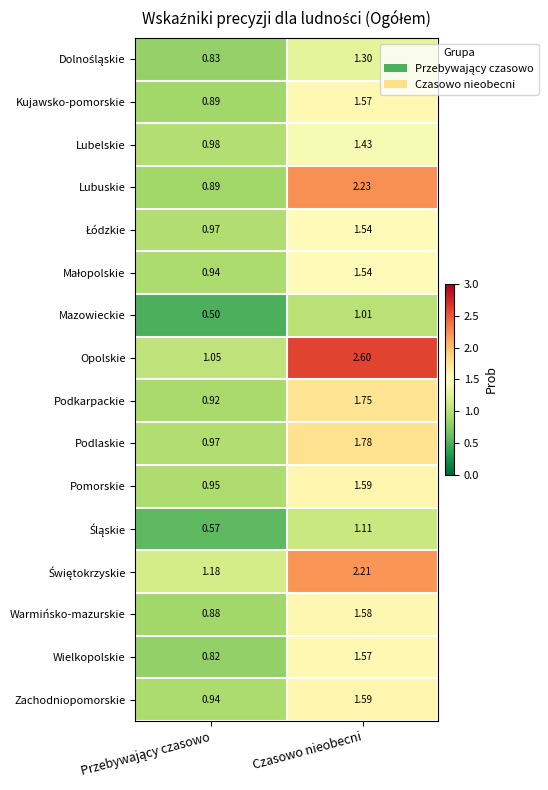

Is the value of Mazowieckie at Czasowo nieobecni greater than the value of Pomorskie at Czasowo nieobecni?

No